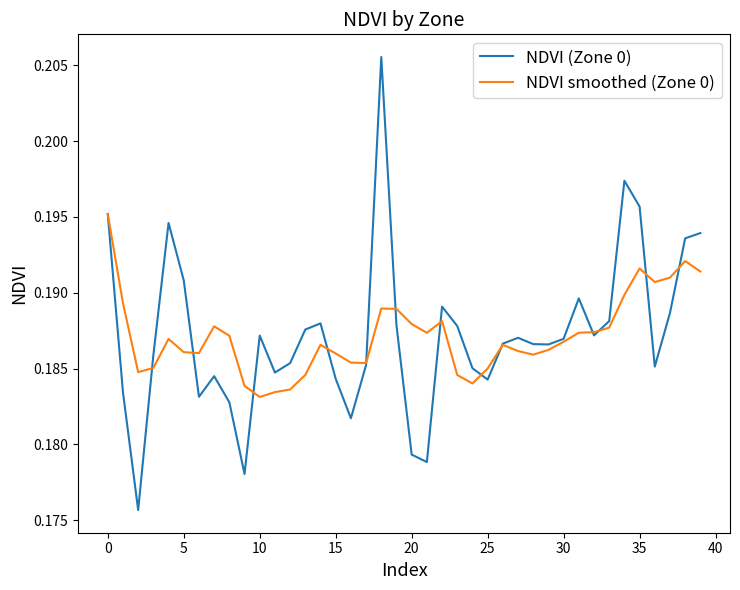

At which category is the sum across all series the highest?

18